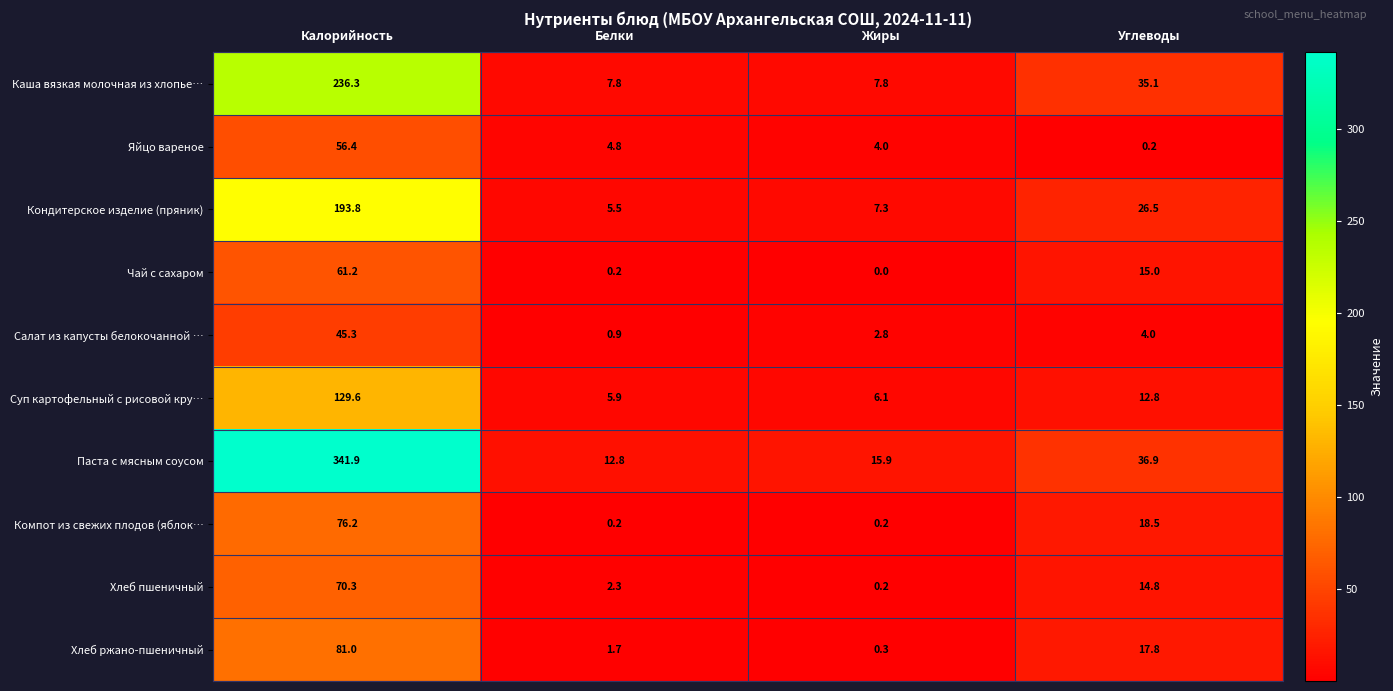

How many distinct data groups are displayed?

10